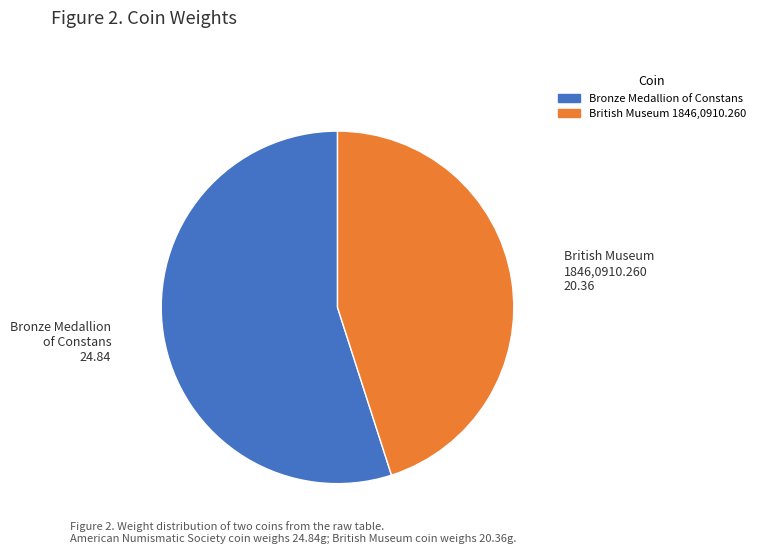

Is there a majority slice in this chart?

Yes